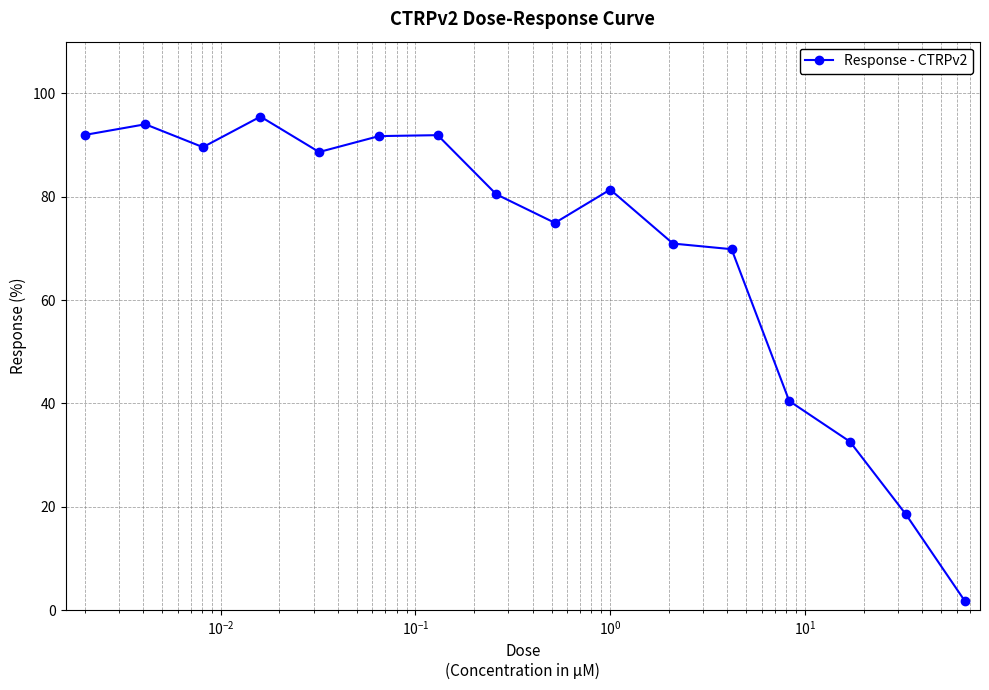

What is the value of the 14th point from the left?

32.6